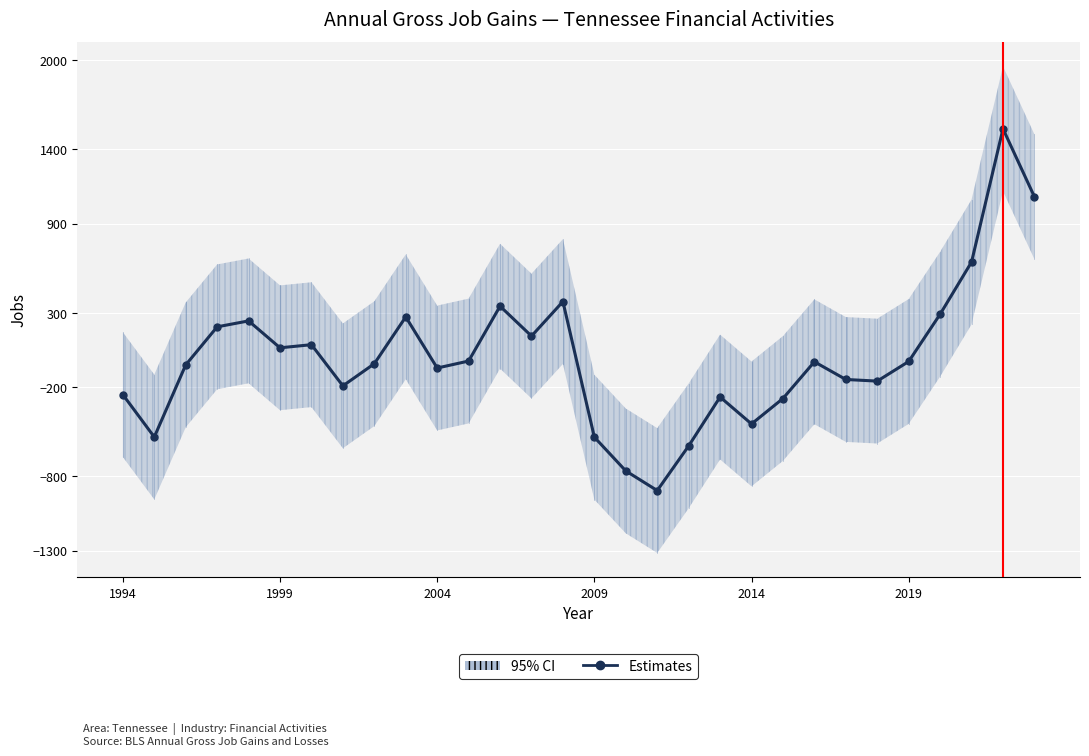

How many values exceed -28?

14